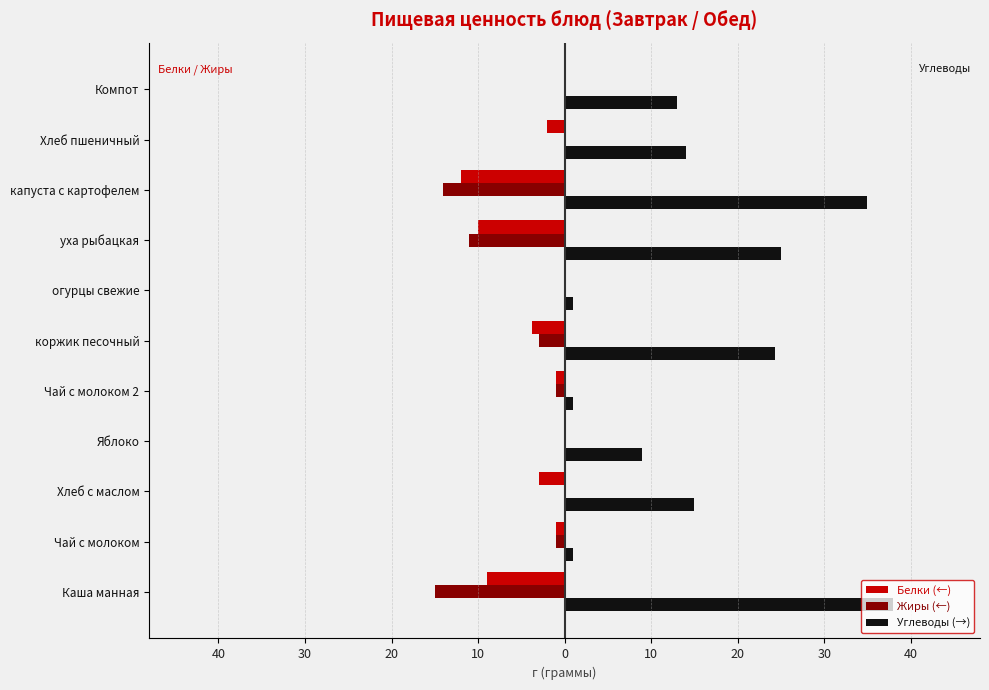

What are all the series names shown in the legend?

Белки (←), Жиры (←), Углеводы (→)